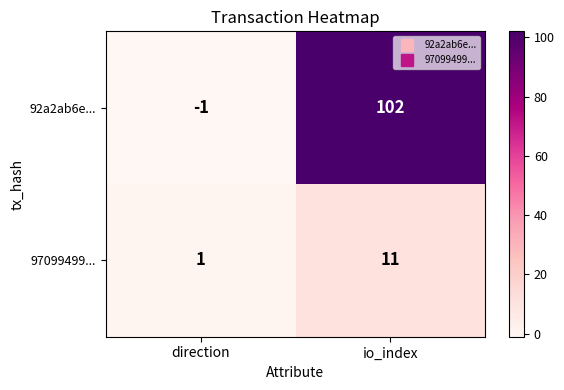

Rank the series by their maximum value, from lowest to highest.

97099499..., 92a2ab6e...